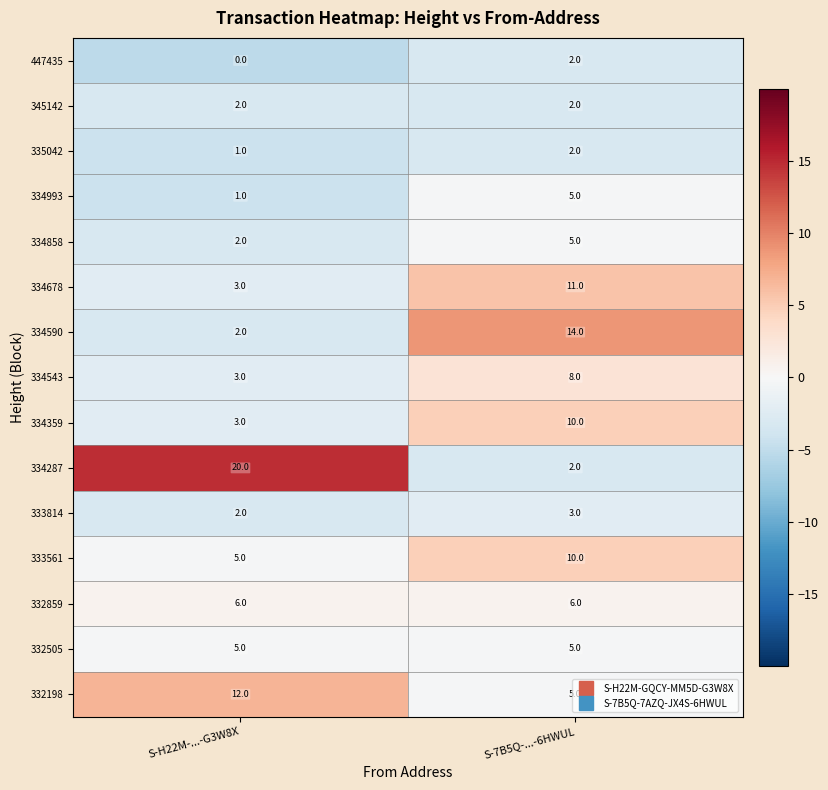

How many distinct data groups are displayed?

15